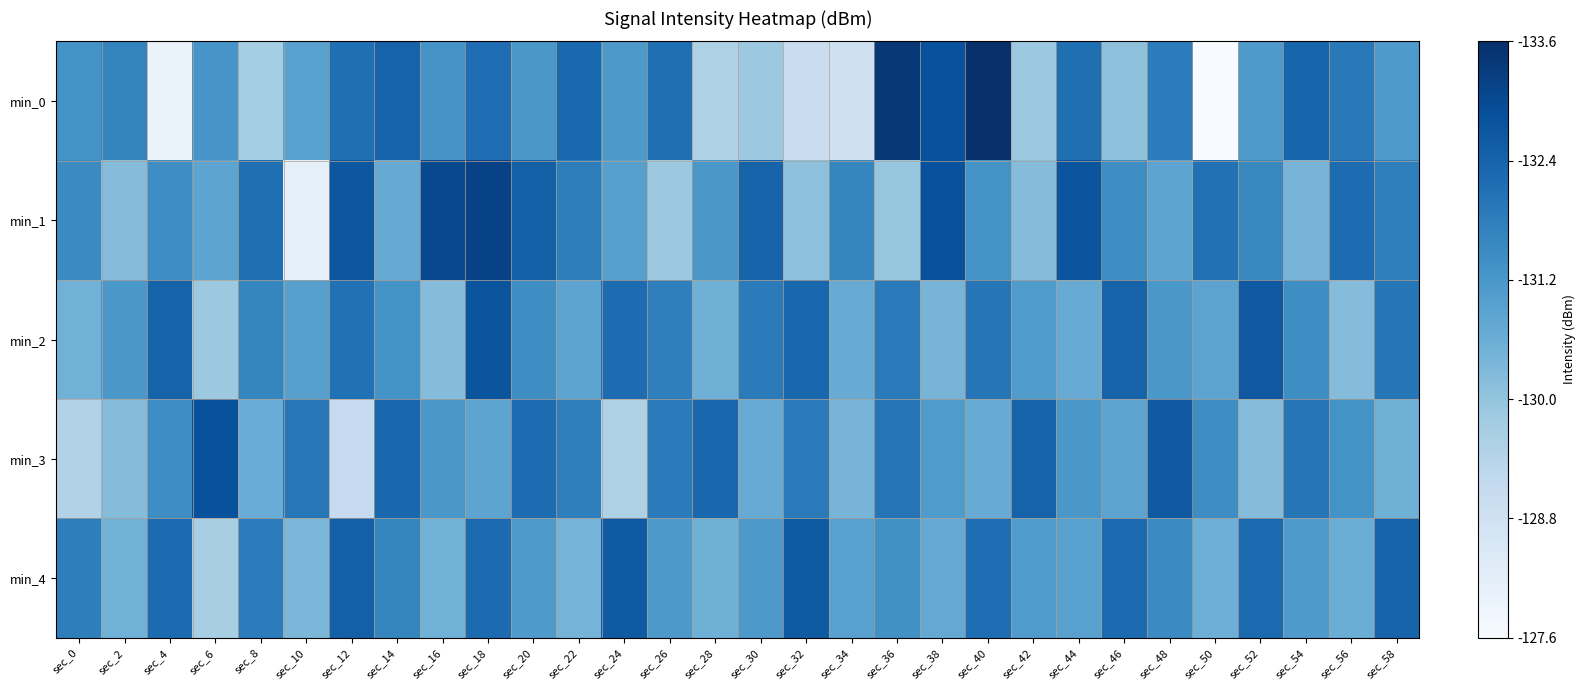

What is the smallest value displayed?

127.6